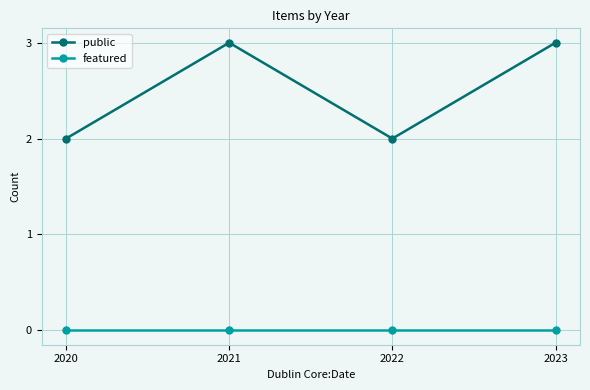

Which series has the largest range (max minus min)?

public